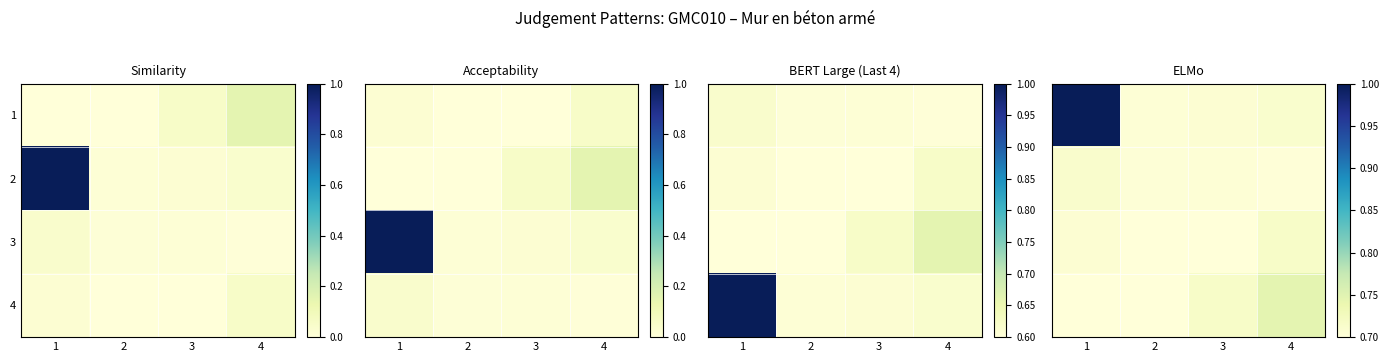

Which has a higher value, 2 or 1?

1